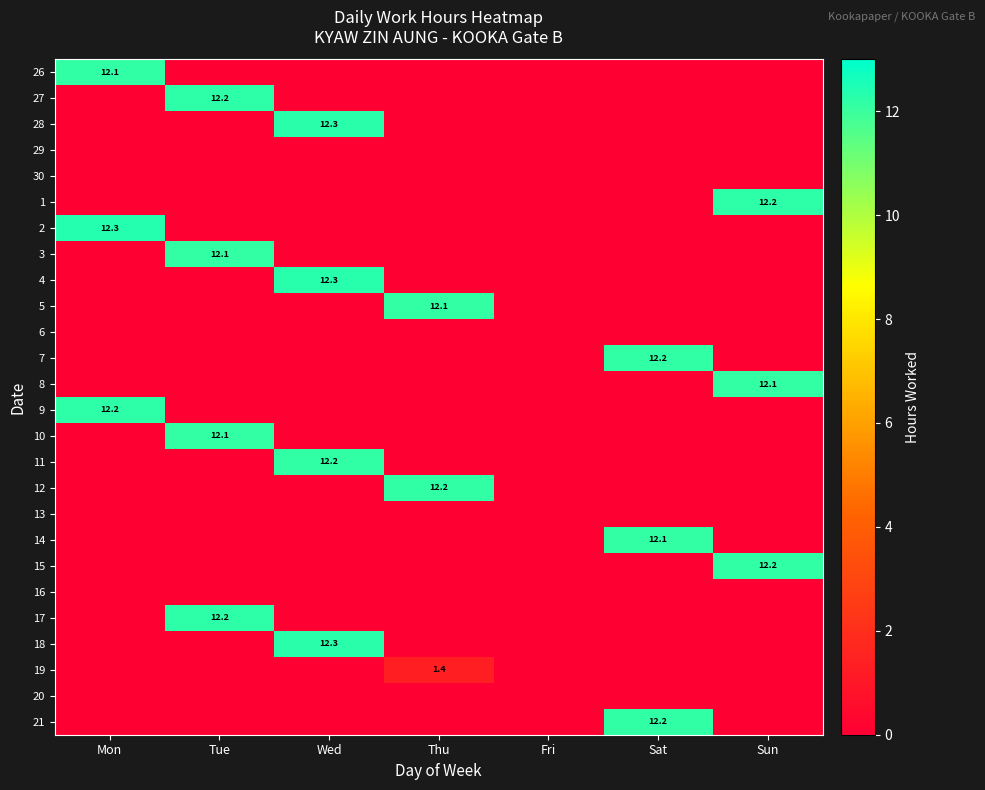

How many series are shown in this chart?

26